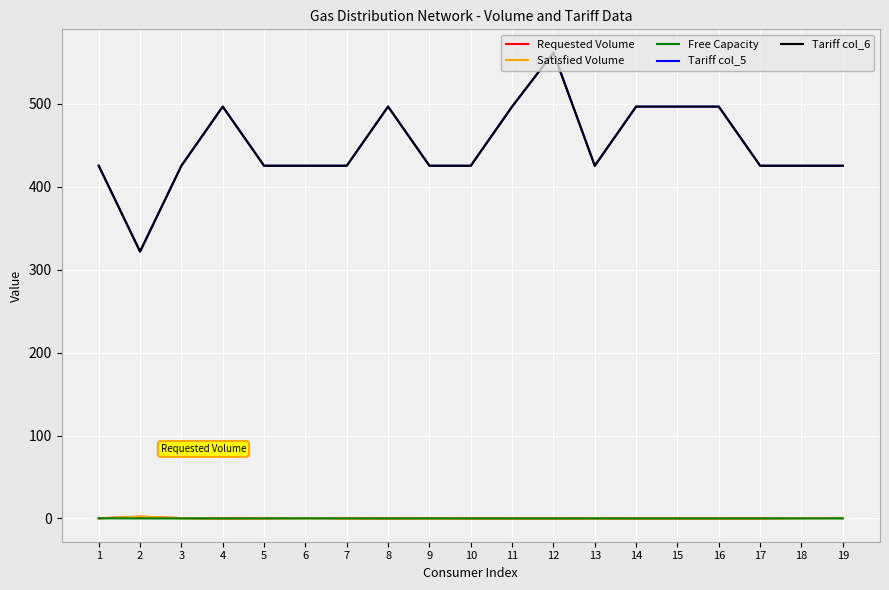

Does the chart display data point markers on the line(s)?

No